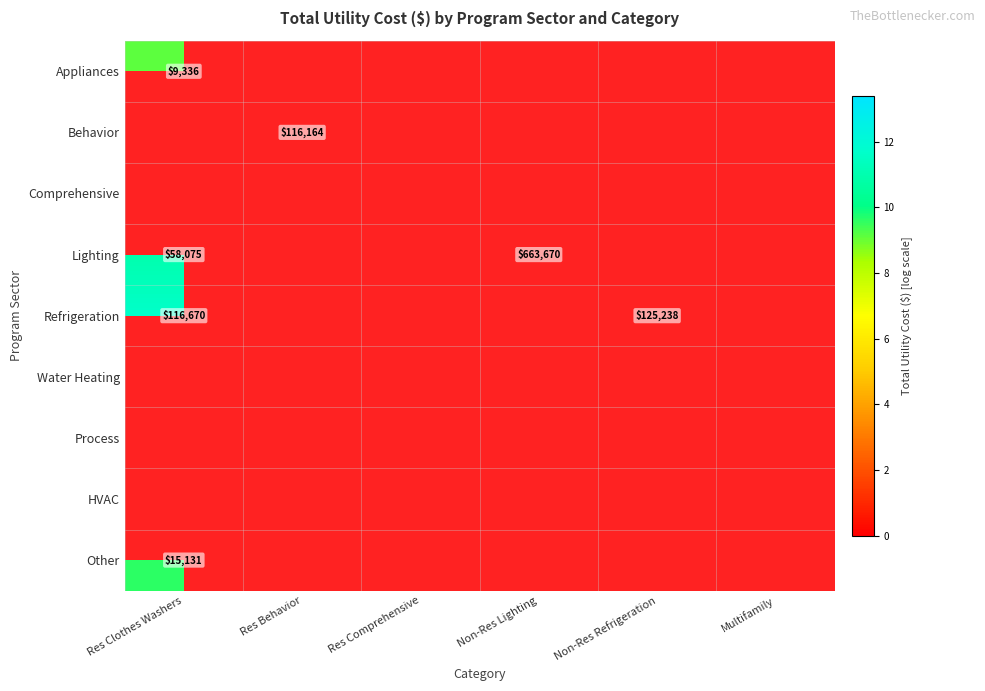

List the series in order of their overall mean, highest first.

Appliances, Behavior, Comprehensive, Lighting, Refrigeration, Water Heating, Process, HVAC, Other